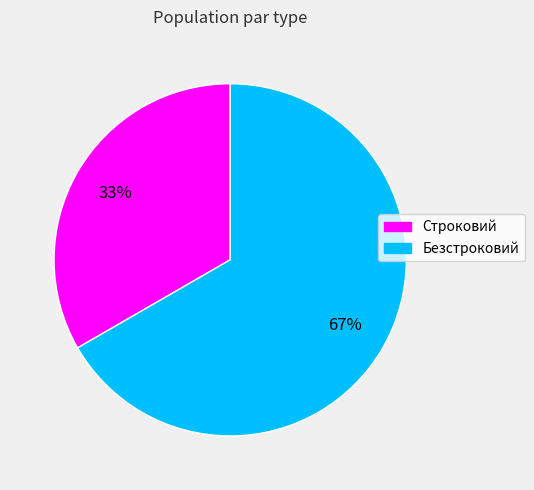

Rank the categories by value from highest to lowest.

Безстроковий, Строковий